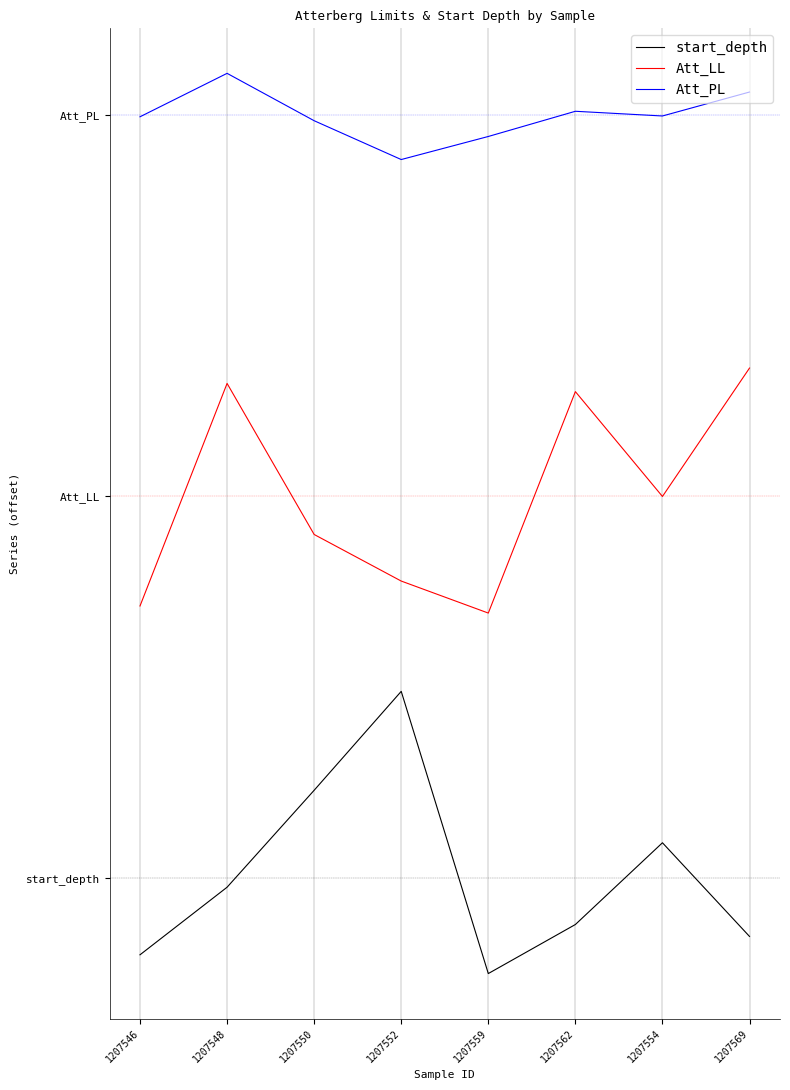

What is the lowest value of the start_depth series?

-10.1